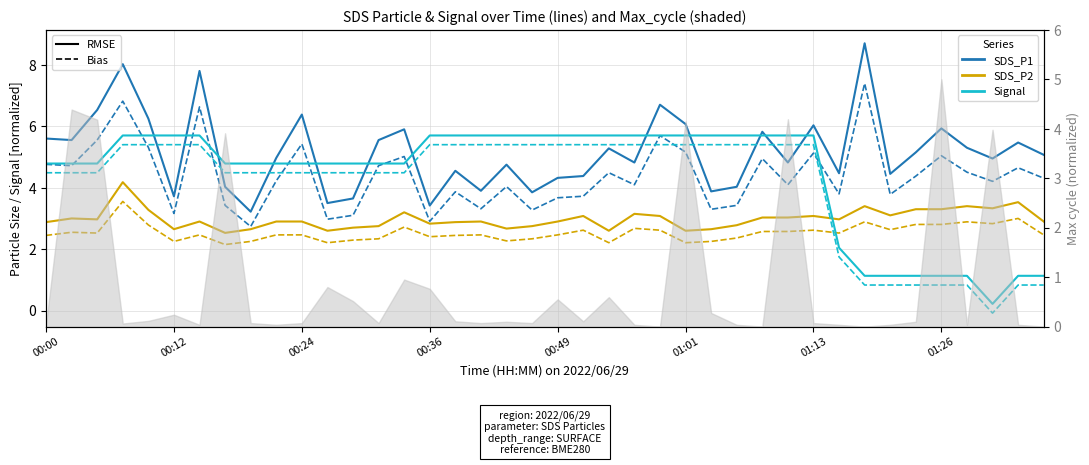

Is it true that SDS_P1 (bias) equals 9.5 at 00:36?

False